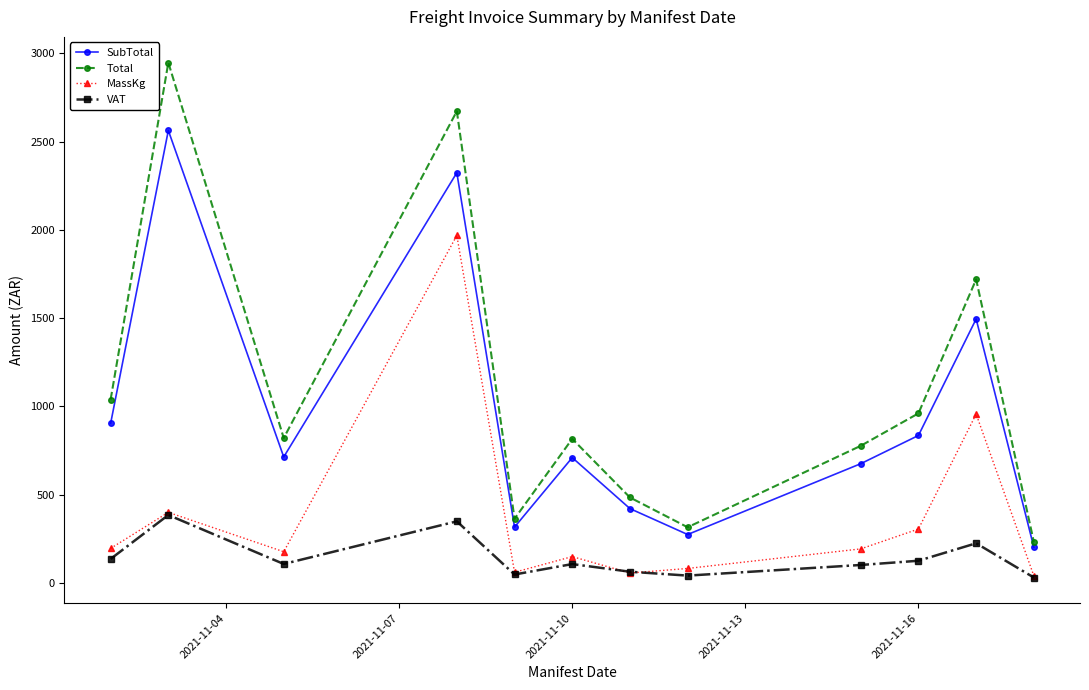

Which series has the widest spread of values?

Total